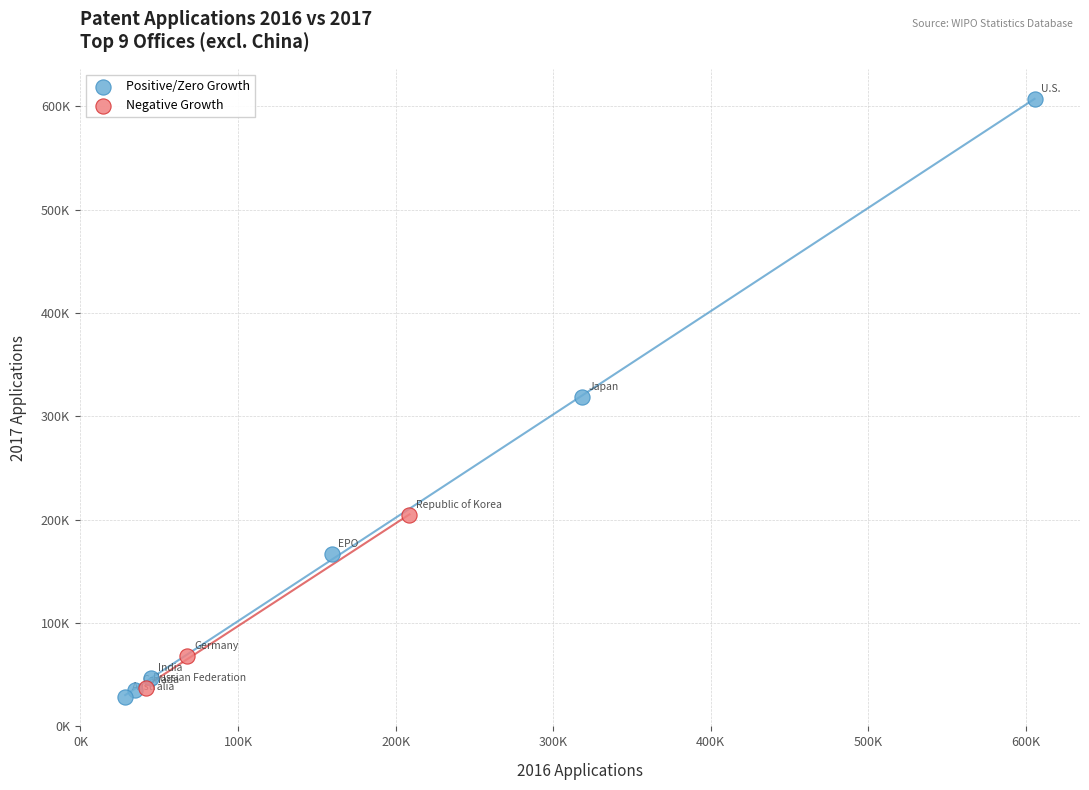

What are all the series names shown in the legend?

Positive/Zero Growth, Negative Growth